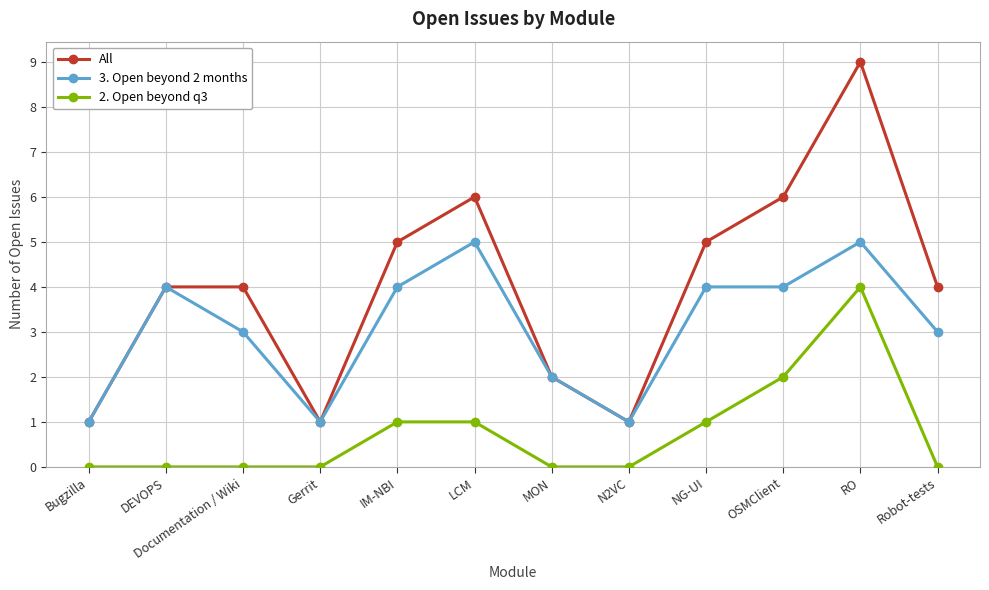

Reading left to right, extract all data points from this chart.

All: 1	4	4	1	5	6	2	1	5	6	9	4
3. Open beyond 2 months: 1	4	3	1	4	5	2	1	4	4	5	3
2. Open beyond q3: 0	0	0	0	1	1	0	0	1	2	4	0